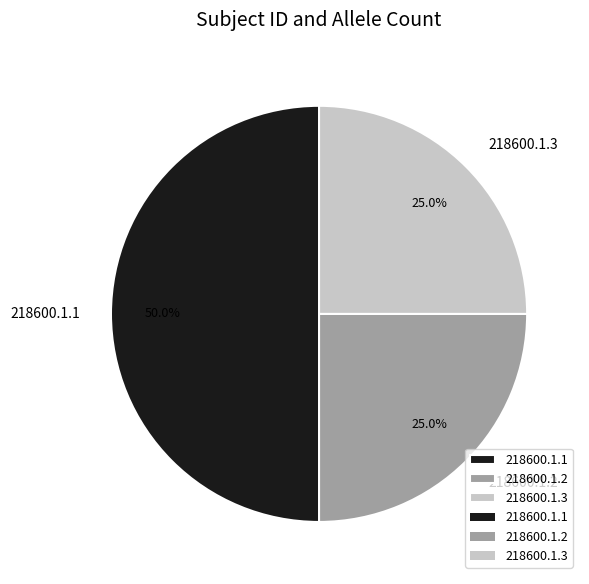

True or false: 218600.1.3 accounts for 31% of the total.

False